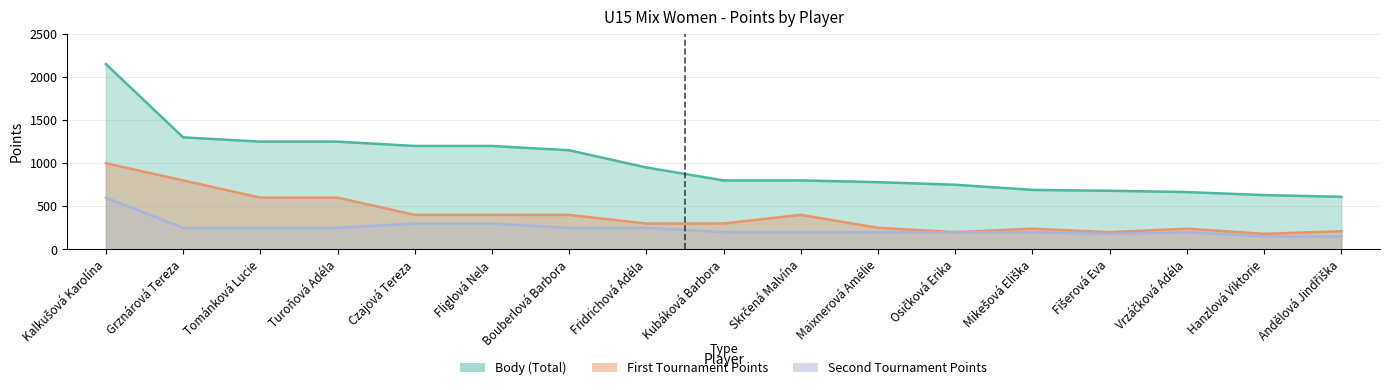

What is the value of the col_7 point at the 7th from the left?

250